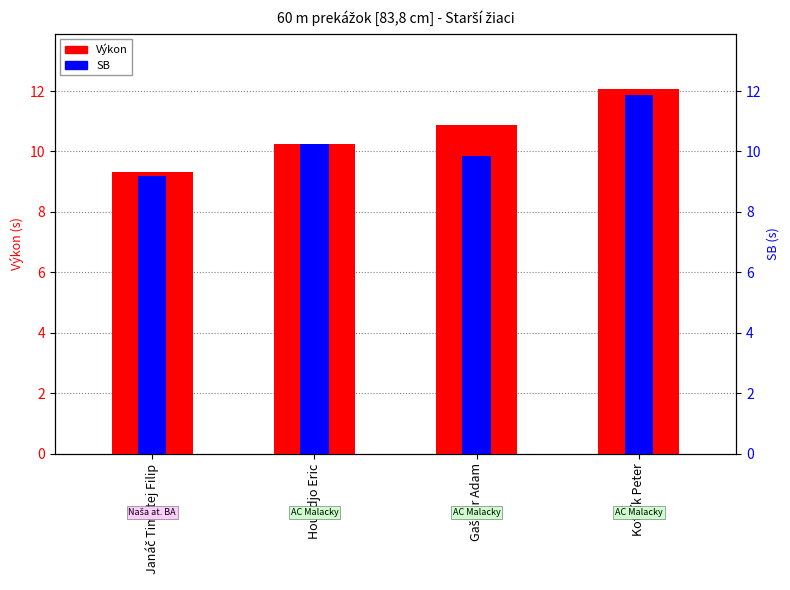

Is it true that Výkon equals 10.2 at Houndjo Eric?

True